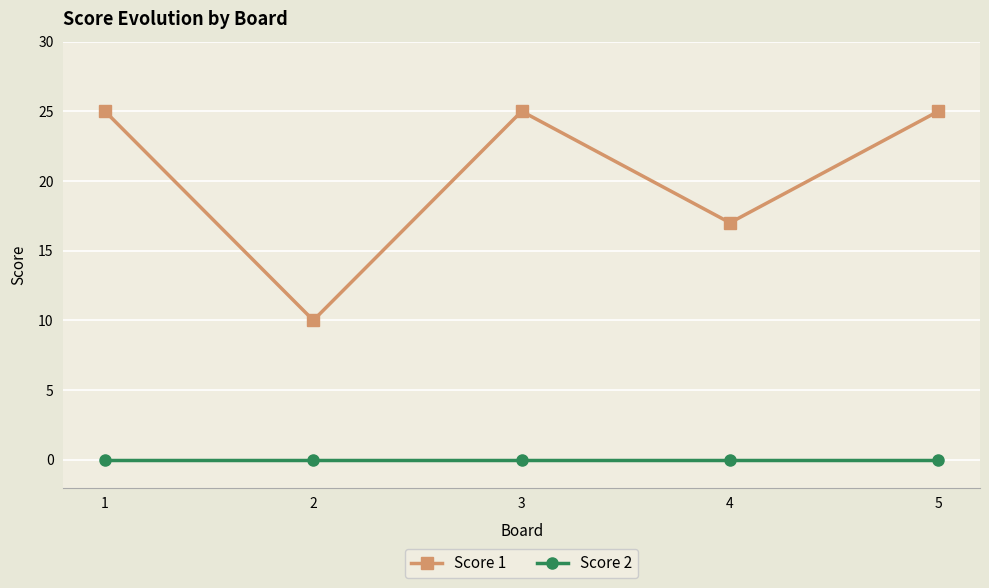

What is the greatest value displayed?

25